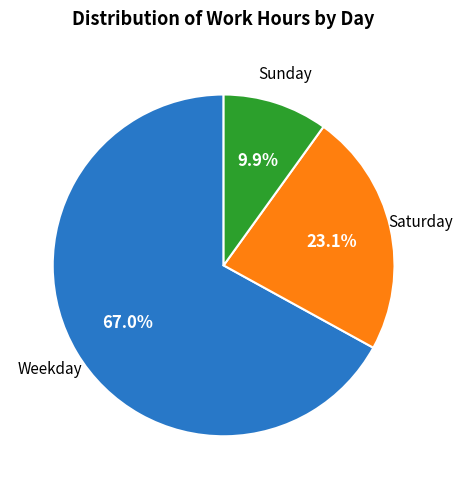

Is there a majority slice in this chart?

Yes